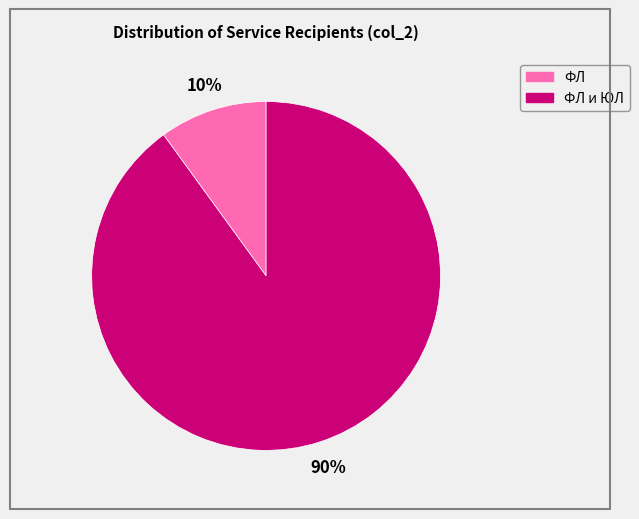

Is there any slice that represents more than half of the pie?

Yes